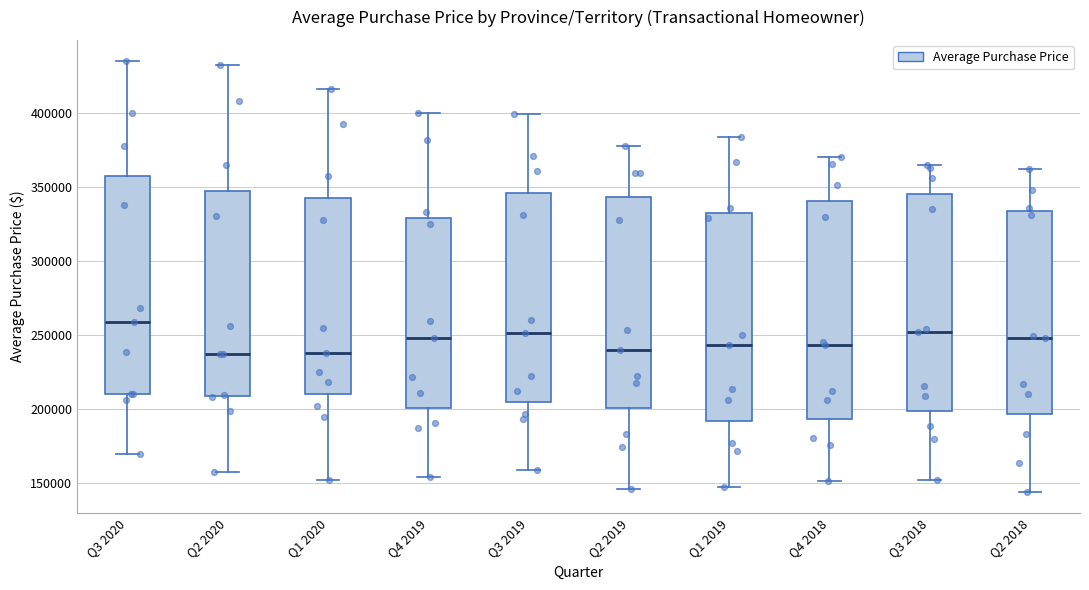

Where does the lower whisker of the box for Q2 2019 end on the y-axis? The values are not printed on the chart, so give them approximately, as read against the axis.

145000